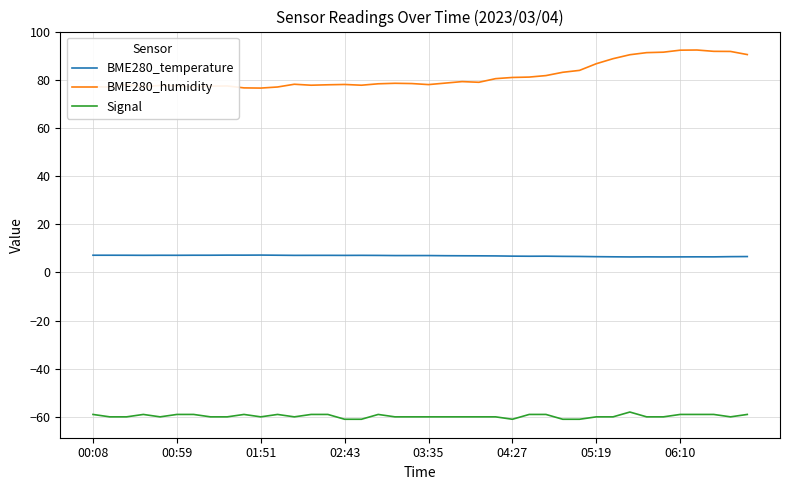

True or false: BME280_temperature and BME280_humidity cross at least once.

False